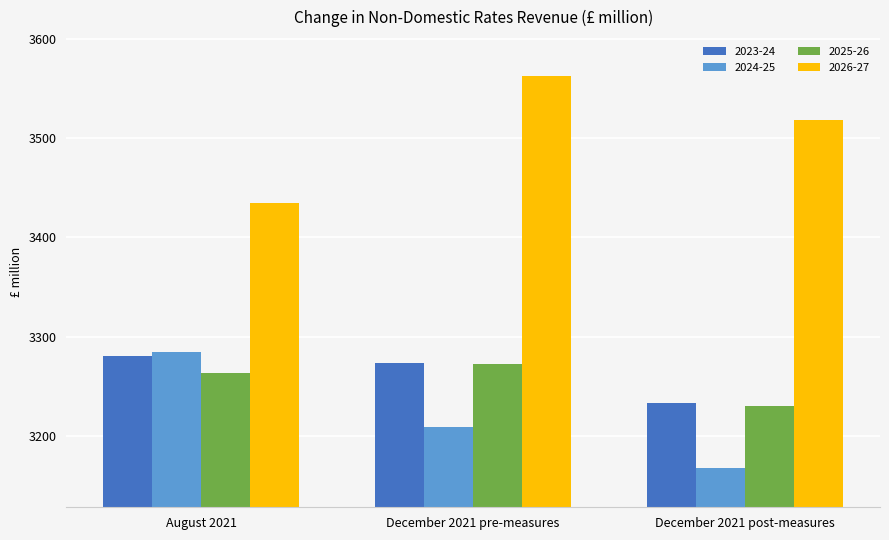

Which series has the largest total across all categories?

2026-27